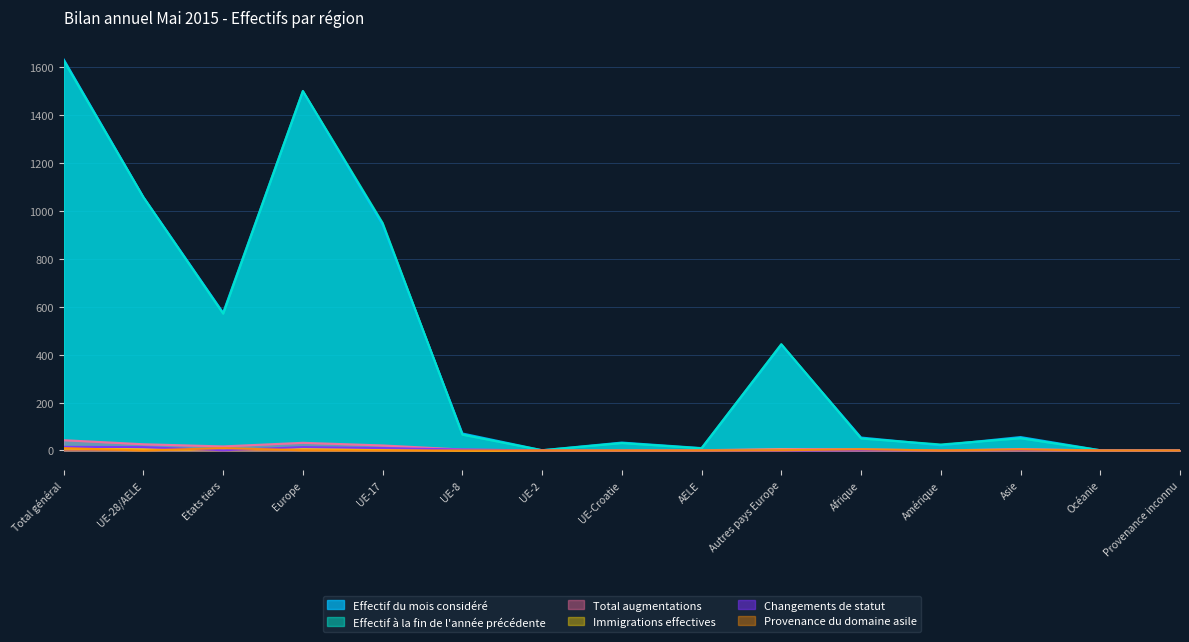

What are all the series names shown in the legend?

Effectif du mois considéré, Effectif à la fin de l'année précédente, Total augmentations, Immigrations effectives, Changements de statut, Provenance du domaine asile